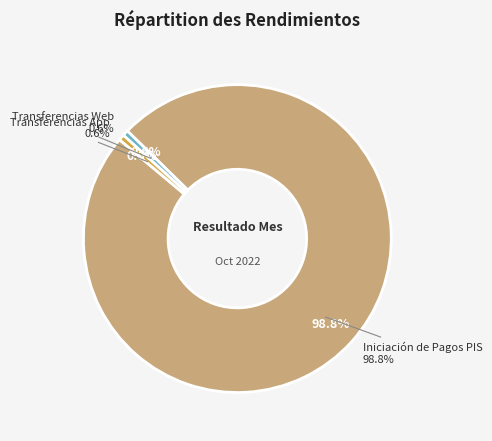

Which category has the biggest portion of the pie?

Iniciación de Pagos PIS